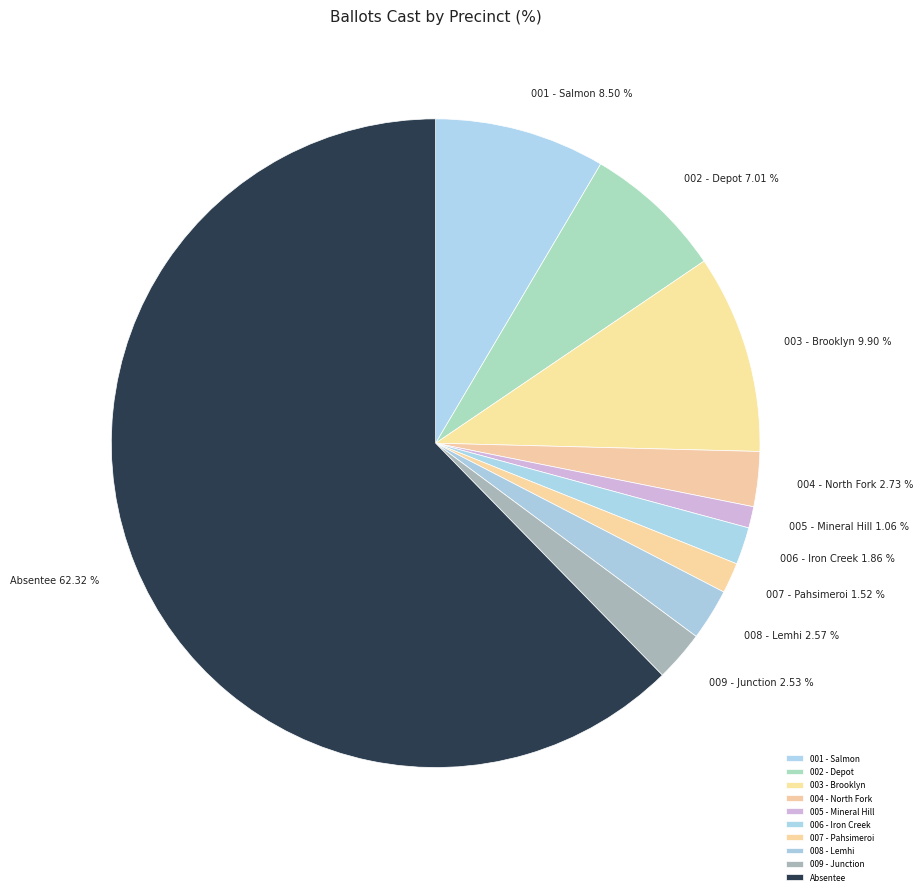

Does any single category account for the majority?

Yes